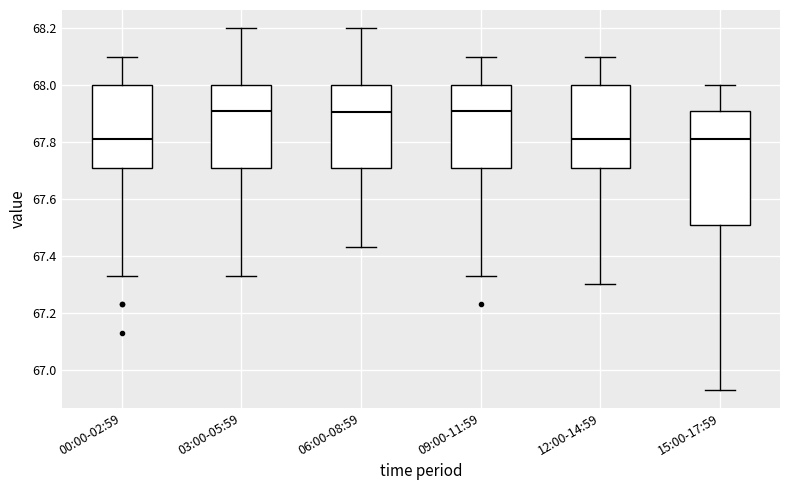

Where does the median line of the box for 03:00-05:59 sit on the y-axis? The values are not printed on the chart, so give them approximately, as read against the axis.

67.92